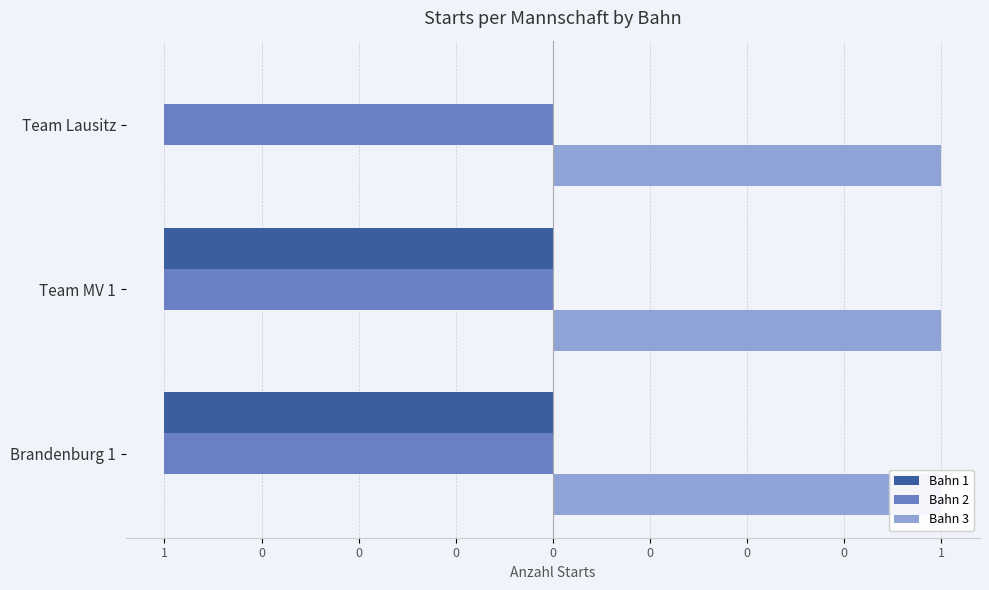

What is the sum of all Bahn 1 values?

-2.0